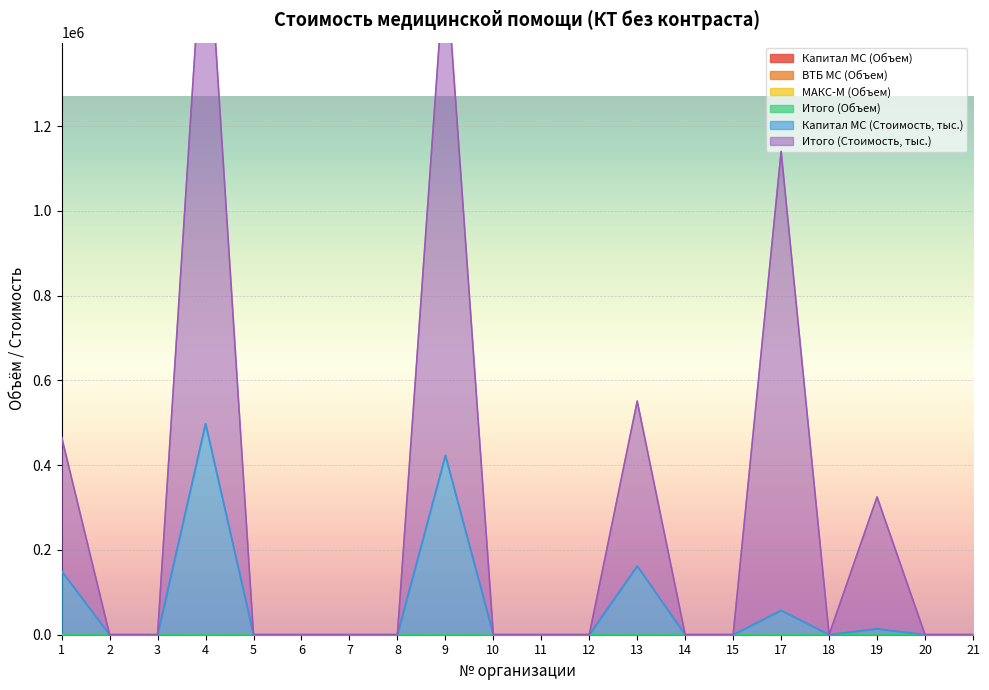

How many interior local valleys does the Капитал МС (Стоимость, тыс.) series have?

1